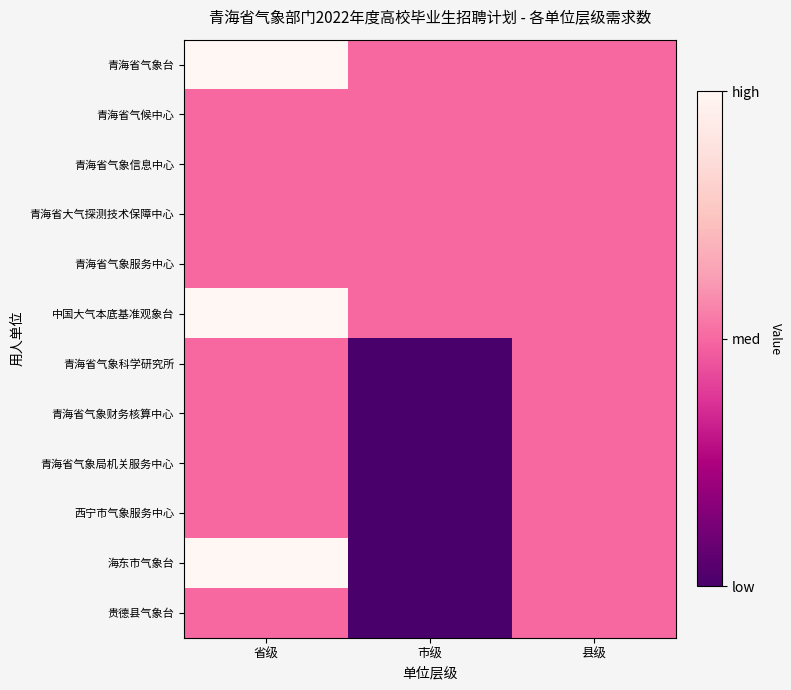

Reading left to right, what are all the values shown in this chart?

青海省气象台: 省级=2	市级=1	县级=1
青海省气候中心: 省级=1	市级=1	县级=1
青海省气象信息中心: 省级=1	市级=1	县级=1
青海省大气探测技术保障中心: 省级=1	市级=1	县级=1
青海省气象服务中心: 省级=1	市级=1	县级=1
中国大气本底基准观象台: 省级=2	市级=1	县级=1
青海省气象科学研究所: 省级=1	市级=0	县级=1
青海省气象财务核算中心: 省级=1	市级=0	县级=1
青海省气象局机关服务中心: 省级=1	市级=0	县级=1
西宁市气象服务中心: 省级=1	市级=0	县级=1
海东市气象台: 省级=2	市级=0	县级=1
贵德县气象台: 省级=1	市级=0	县级=1